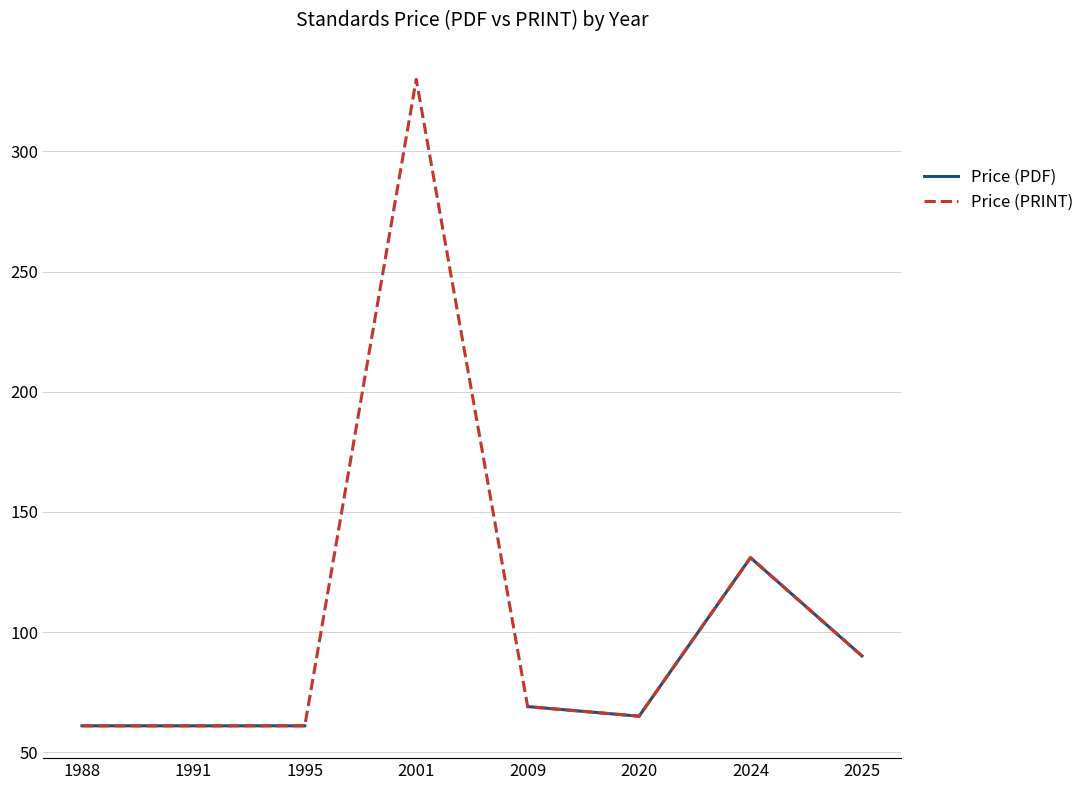

What is the value of the Price (PDF) point at the 2nd from the left?

61.0